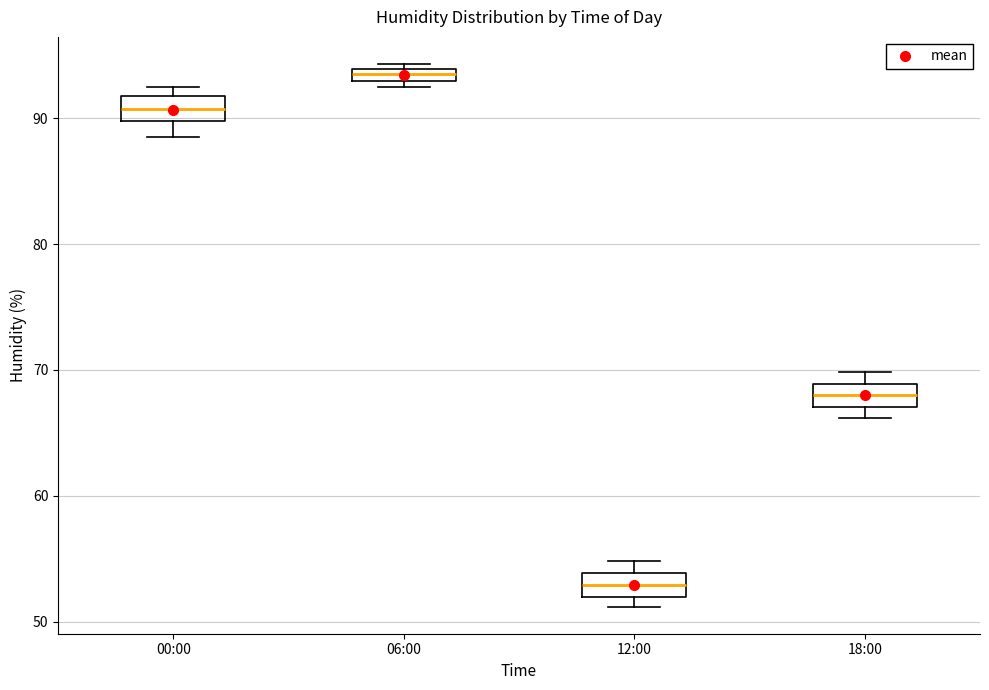

Where is the lower edge of the box for 00:00 on the y-axis? The values are not printed on the chart, so give them approximately, as read against the axis.

90